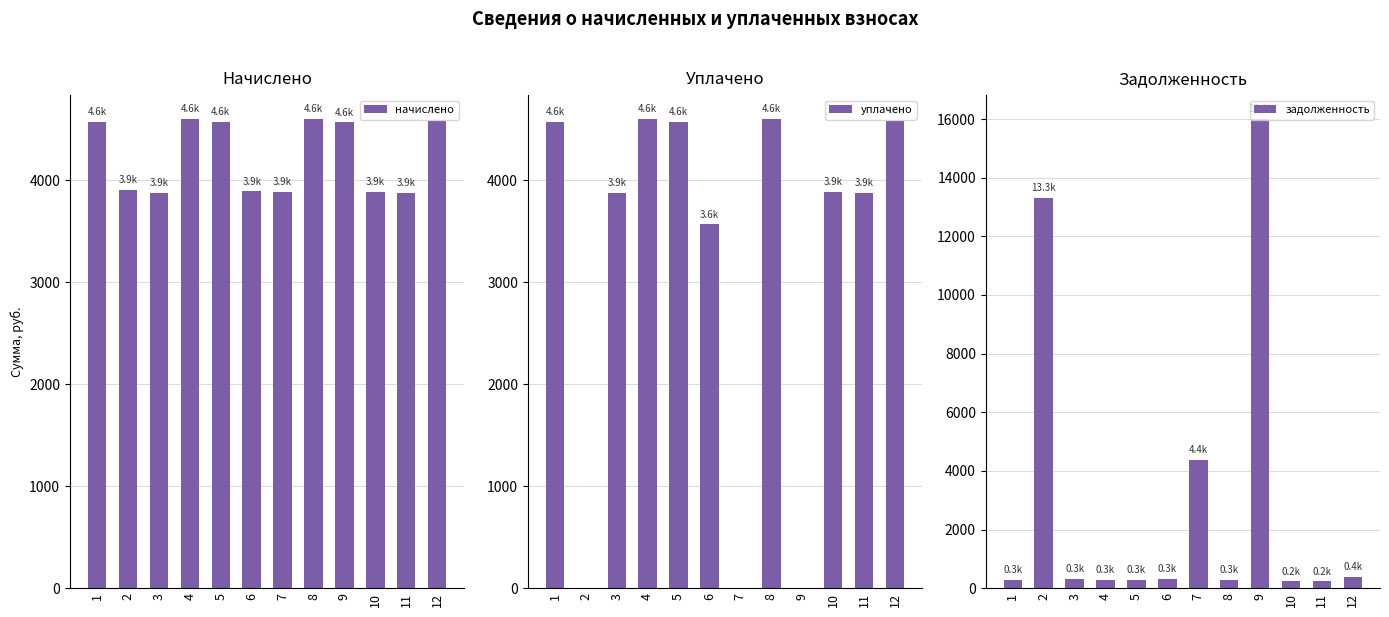

Count the number of categories in the chart.

12